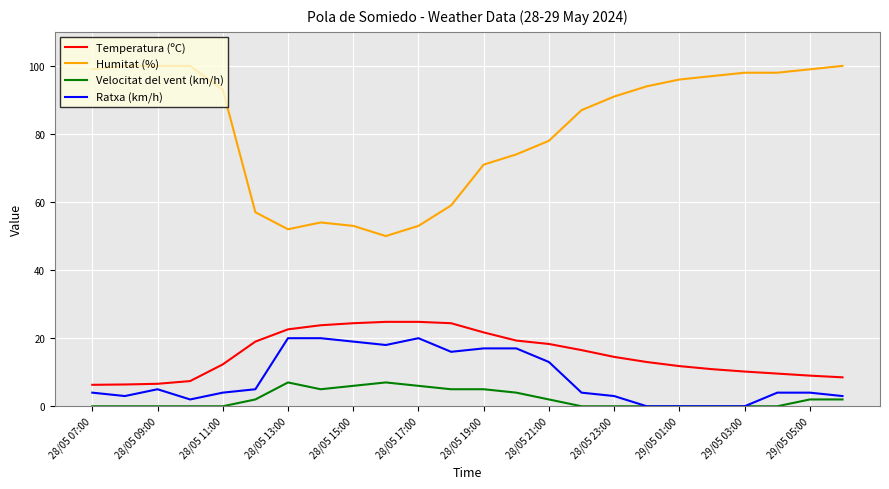

True or false: Ratxa (km/h) and Humitat (%) intersect in this chart.

False